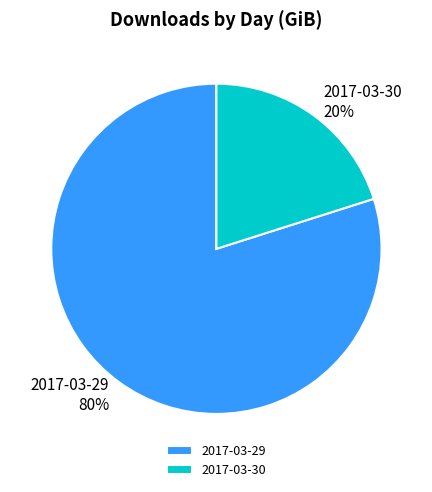

True or false: 2017-03-29 accounts for 88% of the total.

False